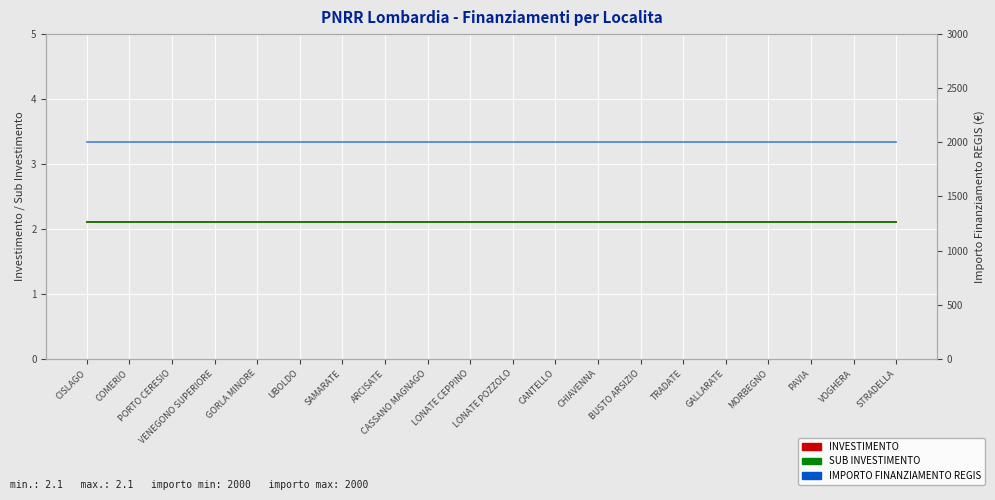

Is it true that INVESTIMENTO equals 3.5 at LONATE POZZOLO?

False